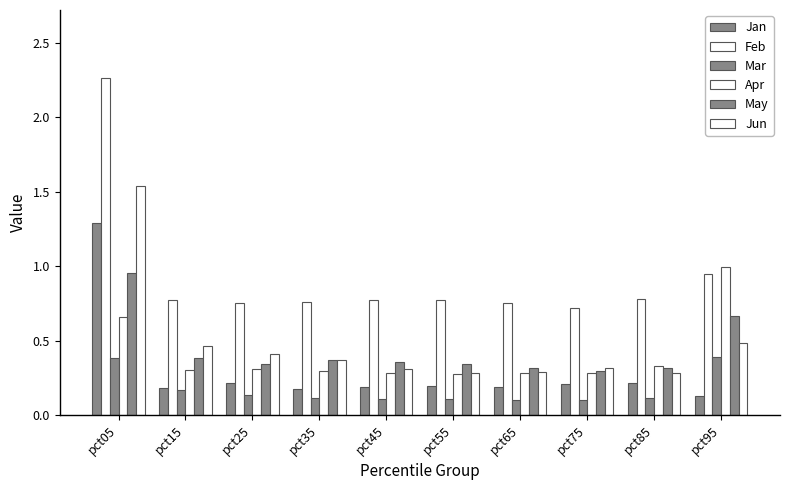

Reading right to left, extract all data points from this chart.

Jan: 0.1	0.2	0.2	0.2	0.2	0.2	0.2	0.2	0.2	1.3
Feb: 0.9	0.8	0.7	0.8	0.8	0.8	0.8	0.8	0.8	2.3
Mar: 0.4	0.1	0.1	0.1	0.1	0.1	0.1	0.1	0.2	0.4
Apr: 1.0	0.3	0.3	0.3	0.3	0.3	0.3	0.3	0.3	0.7
May: 0.7	0.3	0.3	0.3	0.3	0.4	0.4	0.3	0.4	1.0
Jun: 0.5	0.3	0.3	0.3	0.3	0.3	0.4	0.4	0.5	1.5